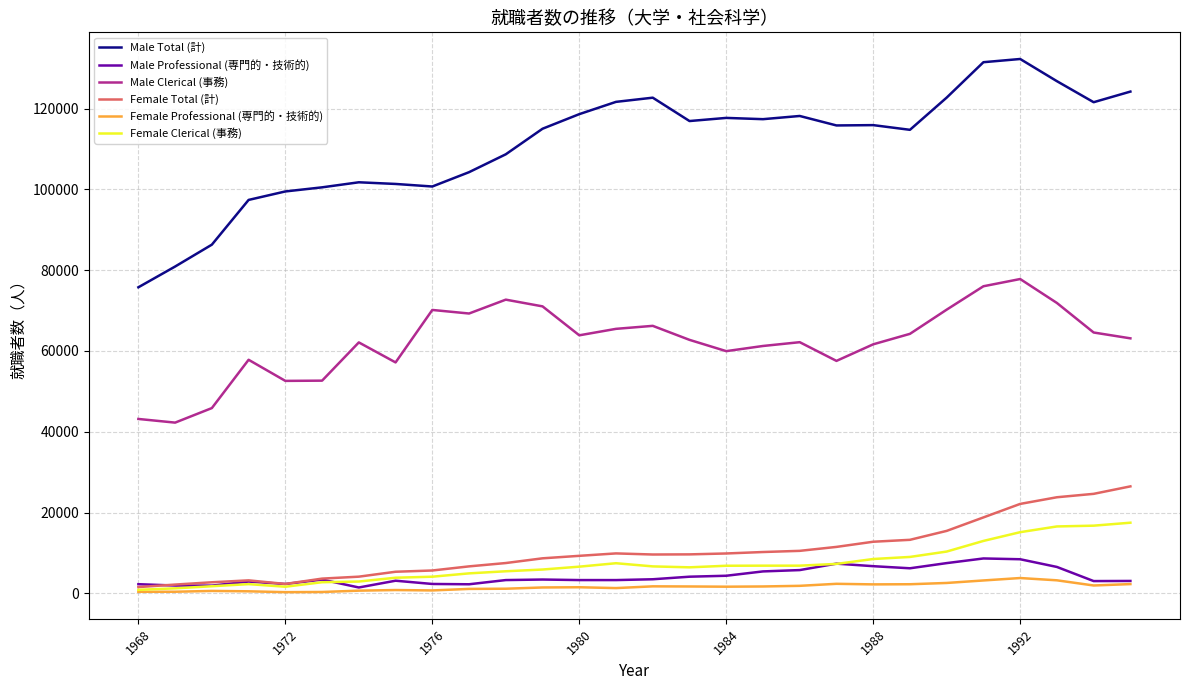

What is the greatest value displayed?

132281